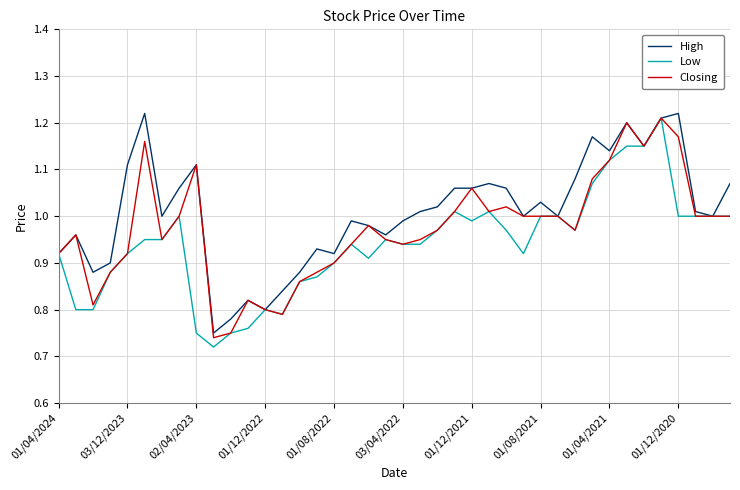

Which series has the largest total across all categories?

High